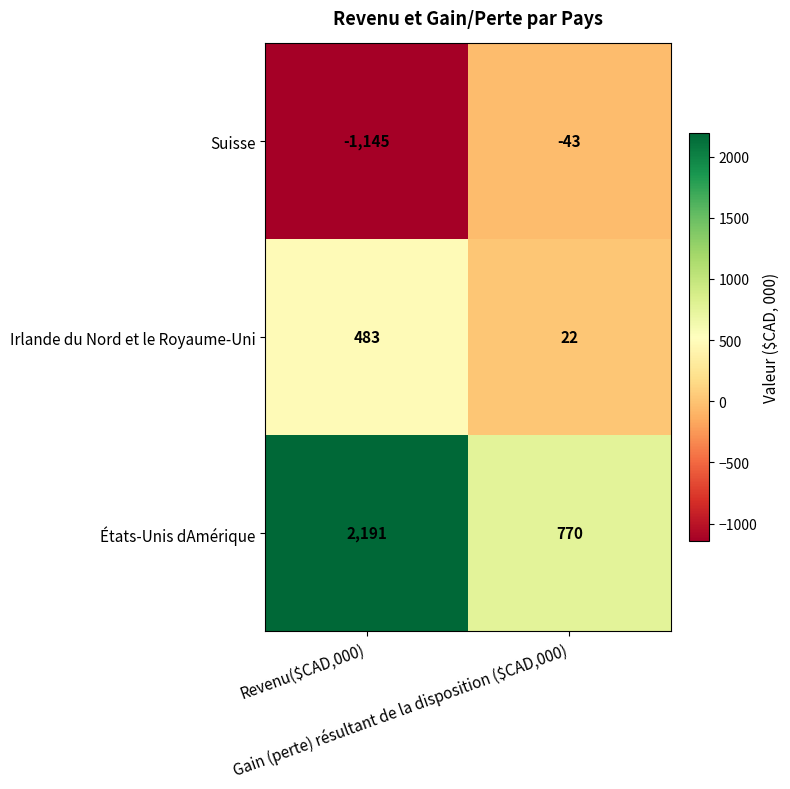

Rank the series at Gain (perte) résultant de la disposition ($CAD,000) from lowest to highest value.

Suisse, Irlande du Nord et le Royaume-Uni, États-Unis dAmérique